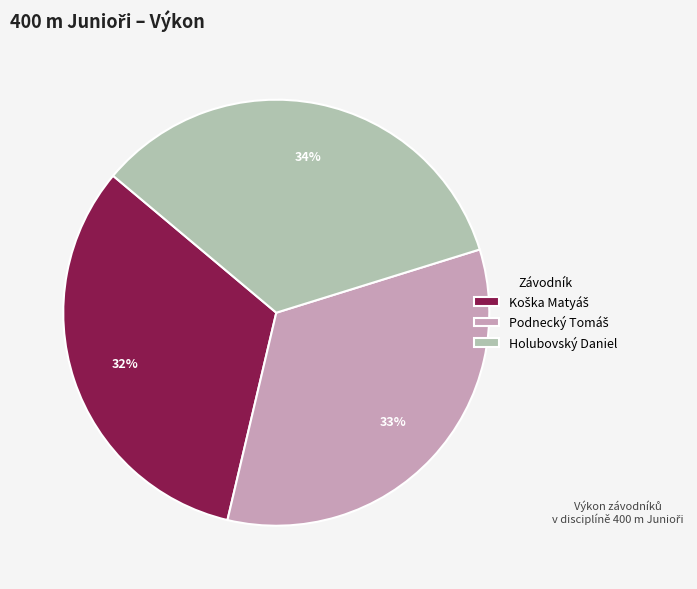

Is there a majority slice in this chart?

No